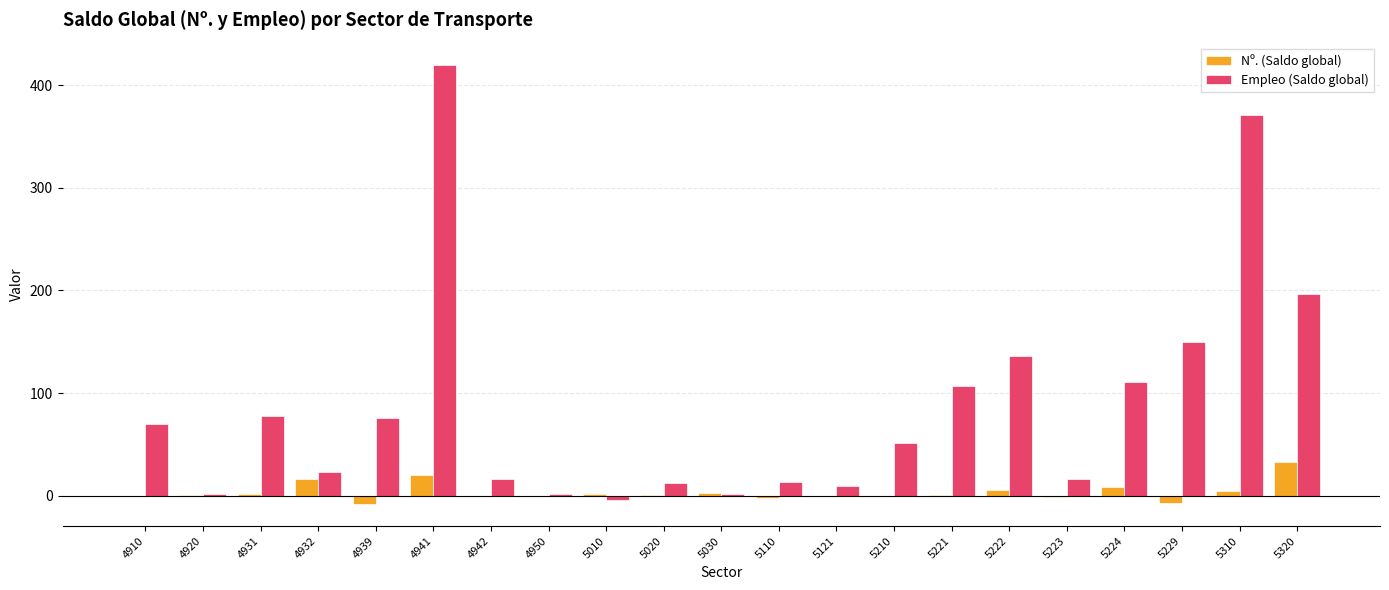

What is the highest value of the Empleo (Saldo global) series?

420